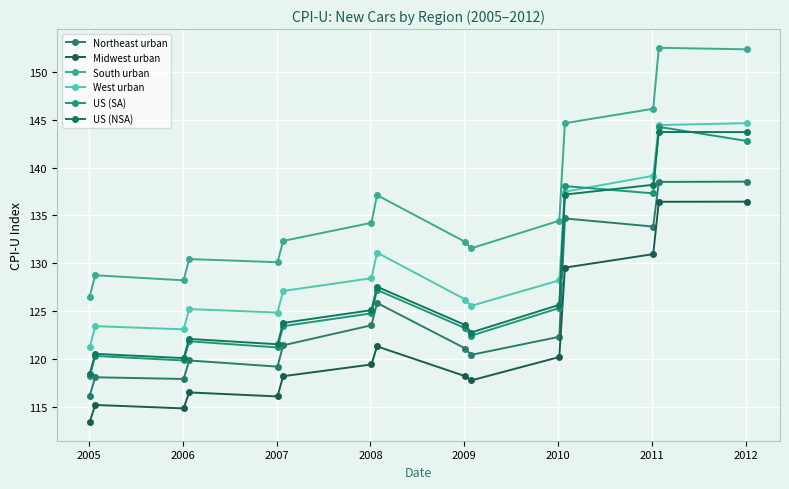

Count the number of categories in the chart.

15